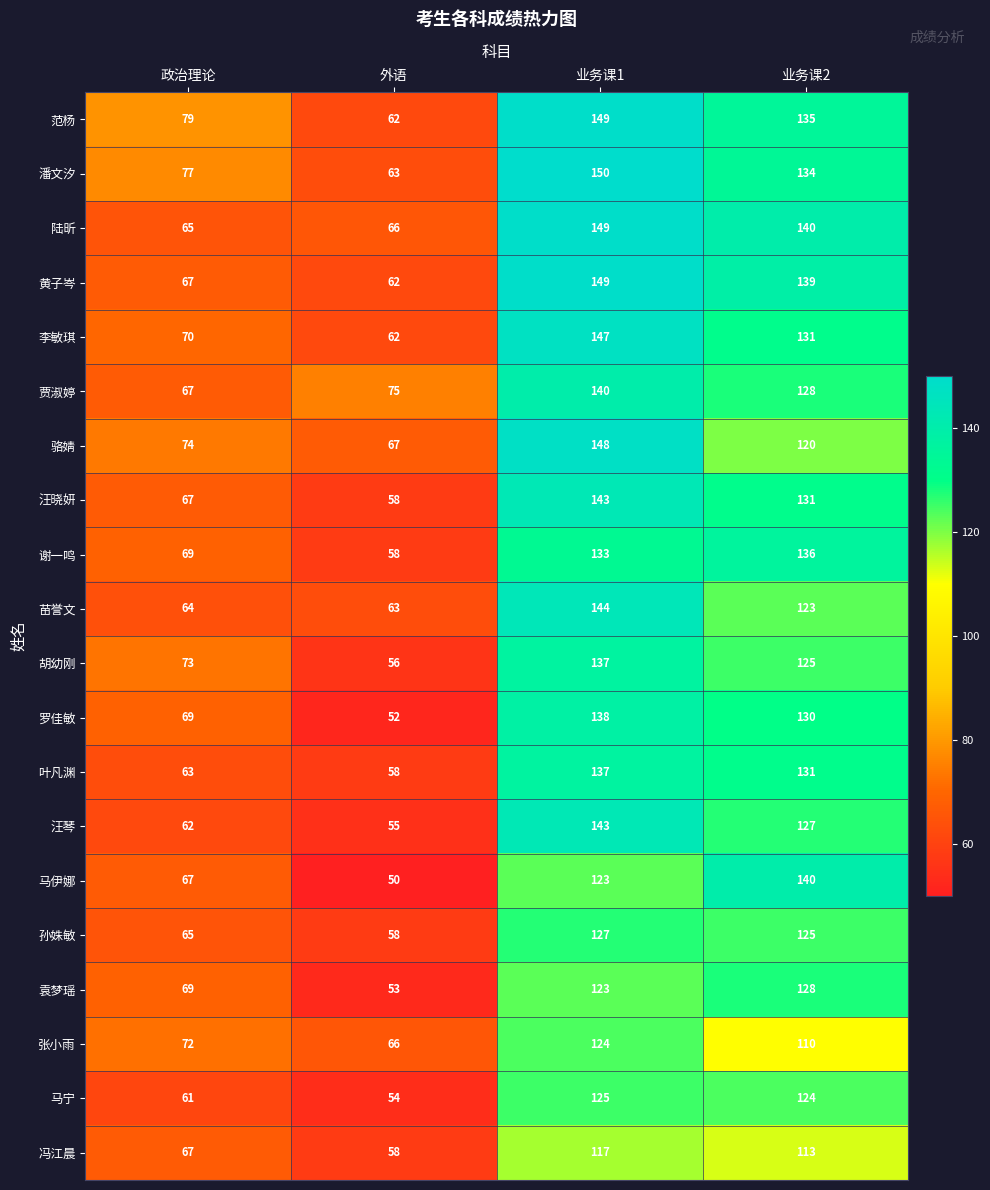

What is the difference between the 袁梦瑶 values at 业务课1 and 外语?

70